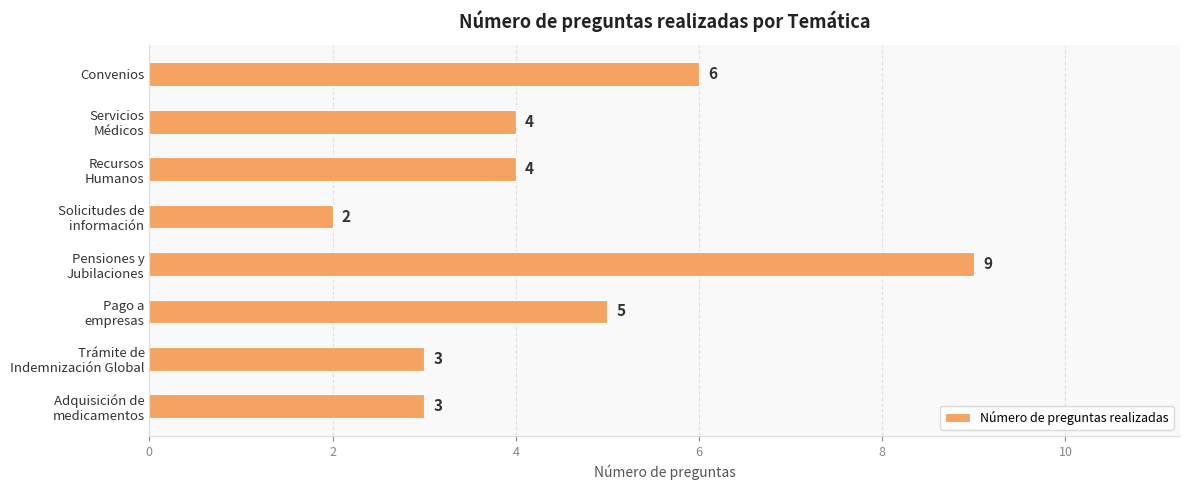

The value at Convenios is 10. True or false?

False